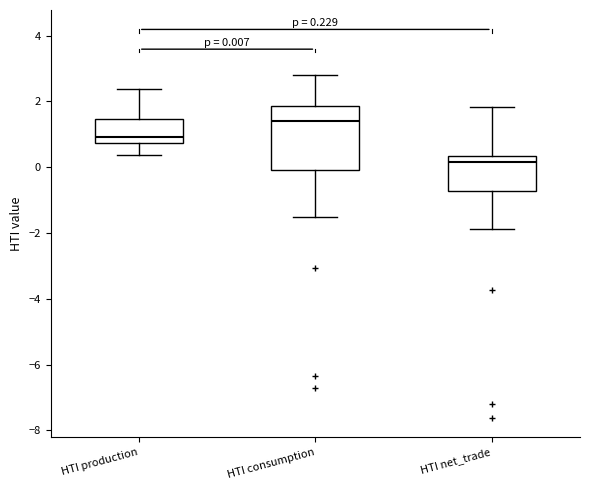

Which box is the tallest, from its lower edge to its upper edge?

HTI consumption